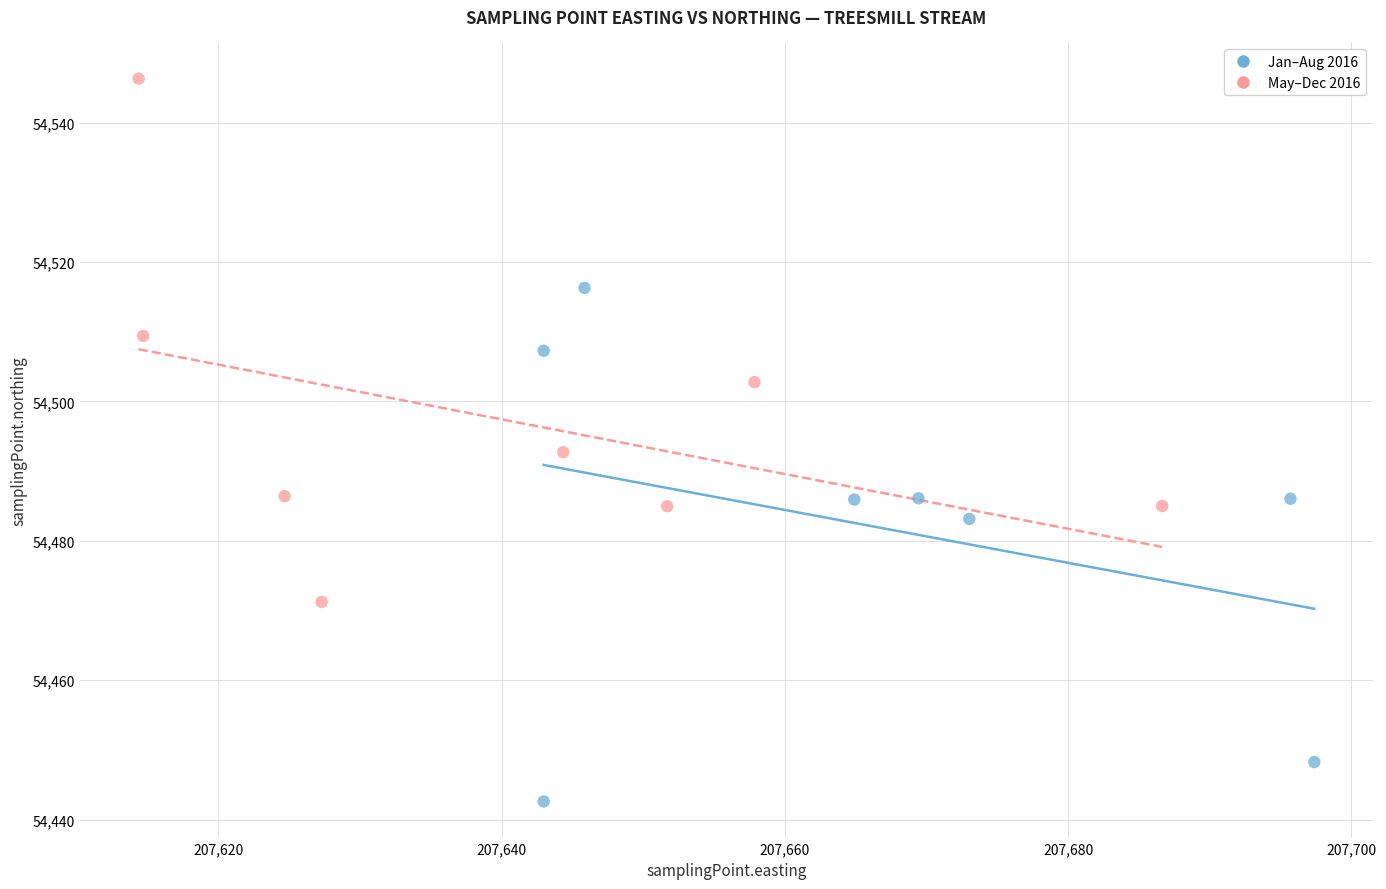

Which series contains the highest Y value?

May–Dec 2016